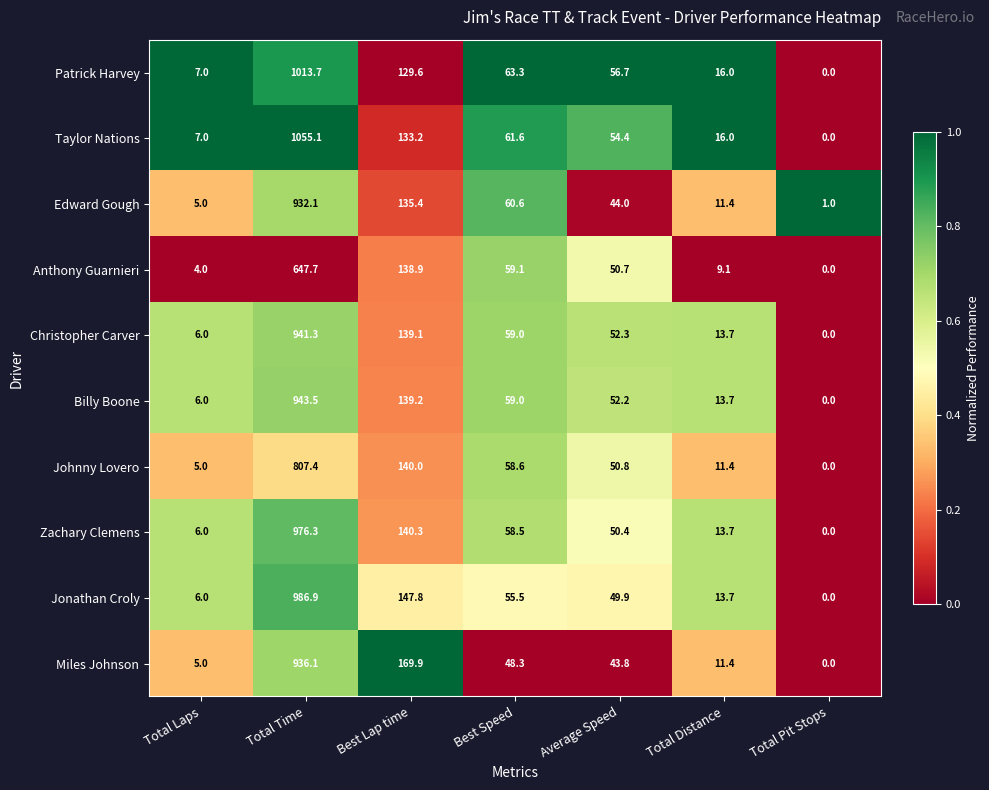

Which series has the largest total across all categories?

Taylor Nations